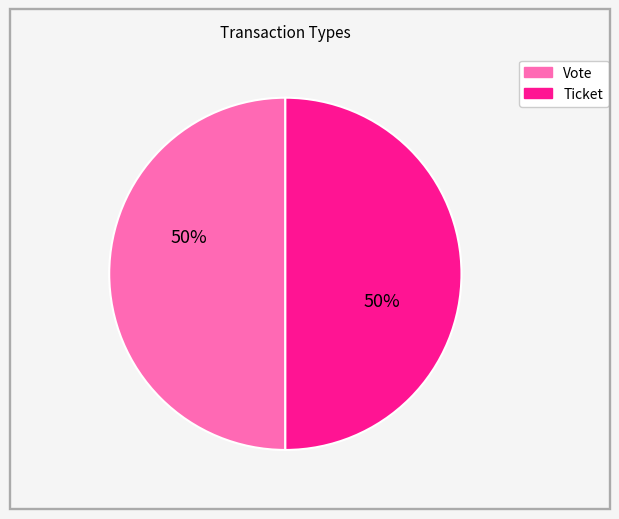

To the nearest percent, what is the average slice percentage?

50%